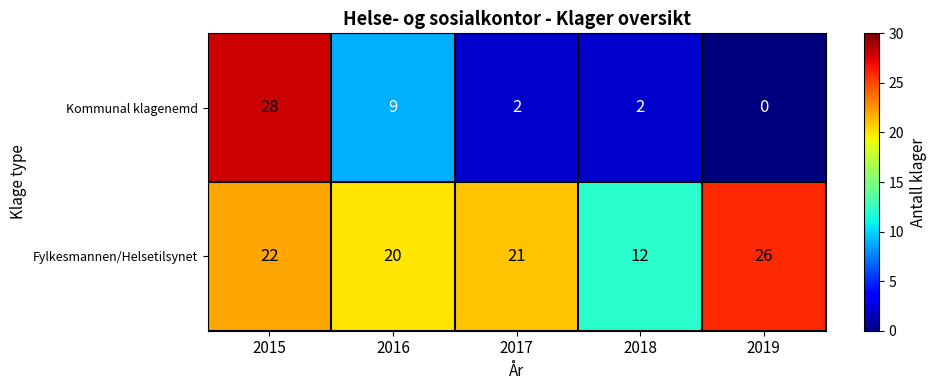

Between 2016 and 2017, which series saw the biggest shift?

Kommunal klagenemd